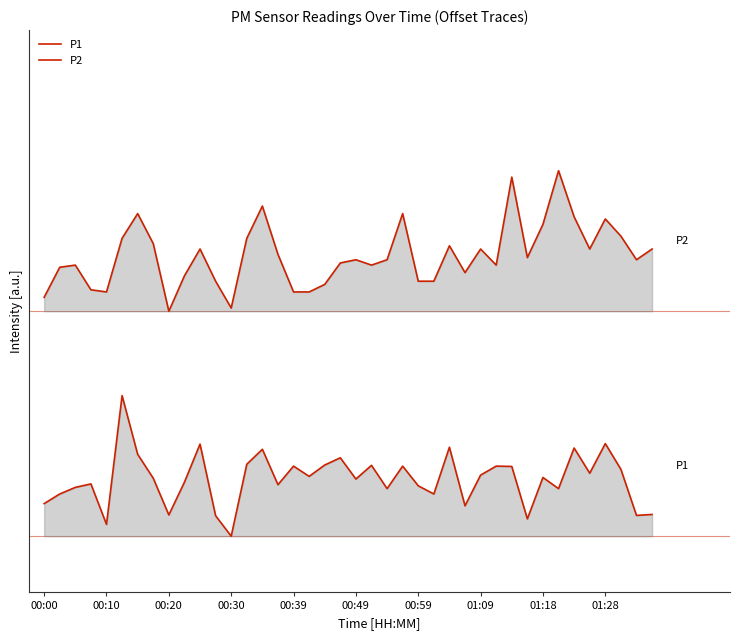

True or false: P2 and P1 cross at least once.

False